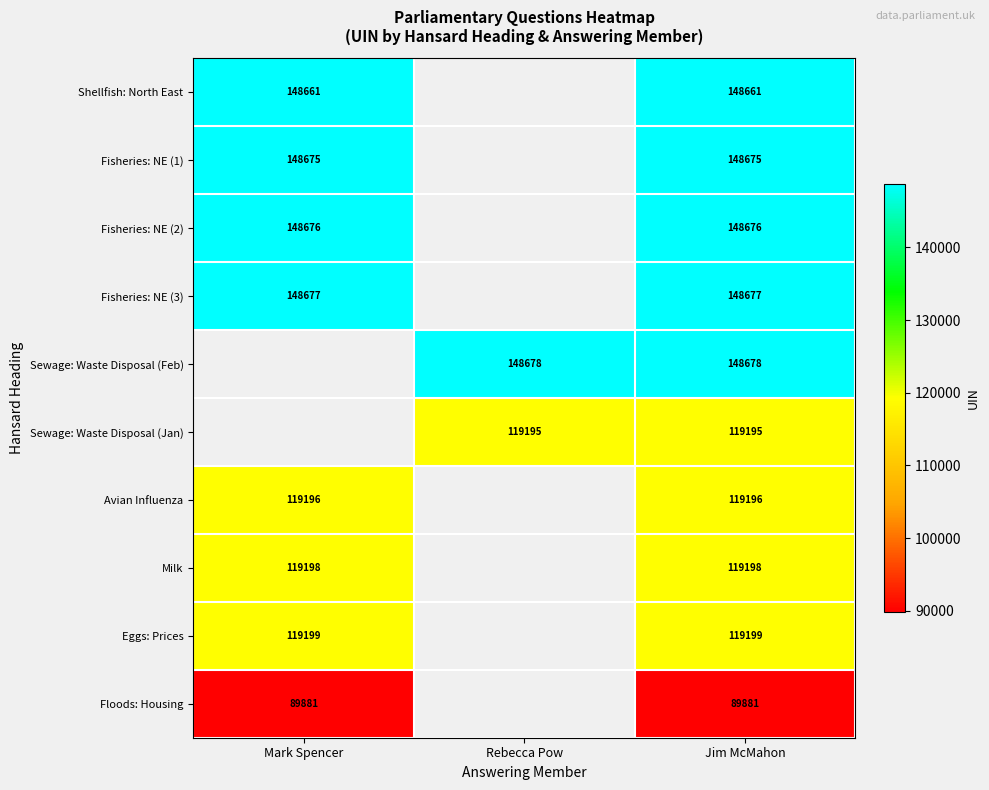

How many data points does each series have?

3